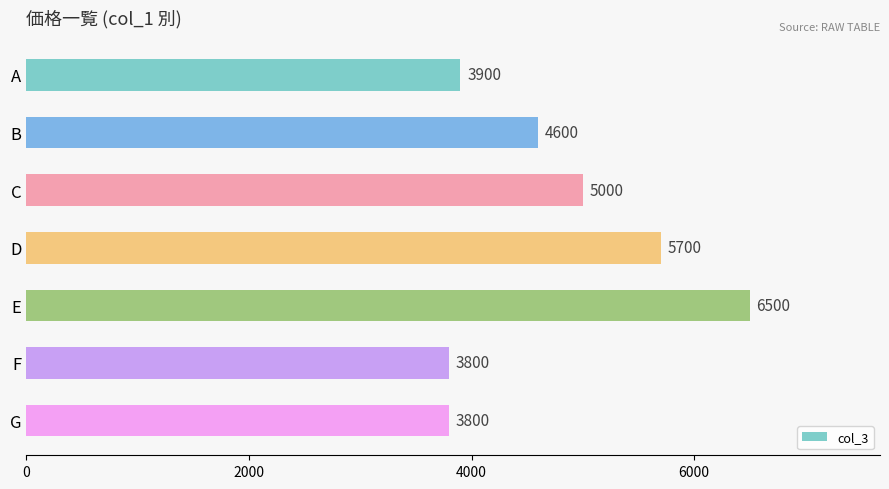

Which label corresponds to the largest value in the chart?

E